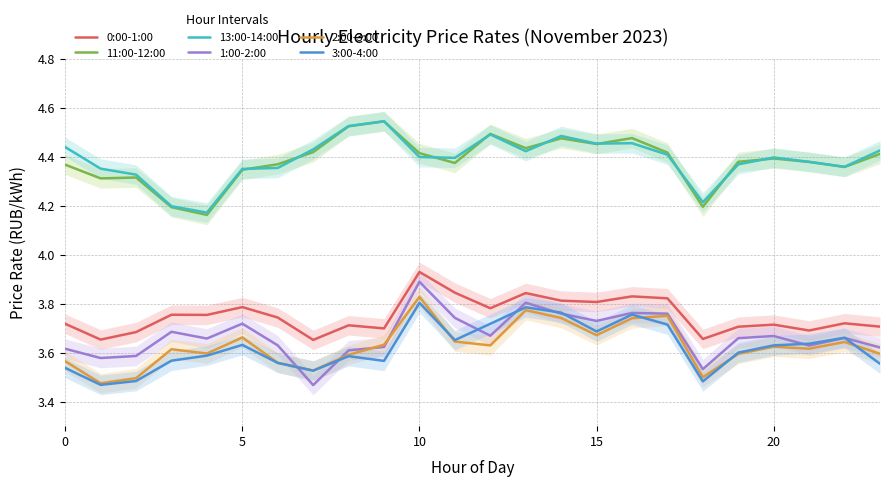

True or false: 3:00-4:00 has more than 0 points higher than both neighbors.

True